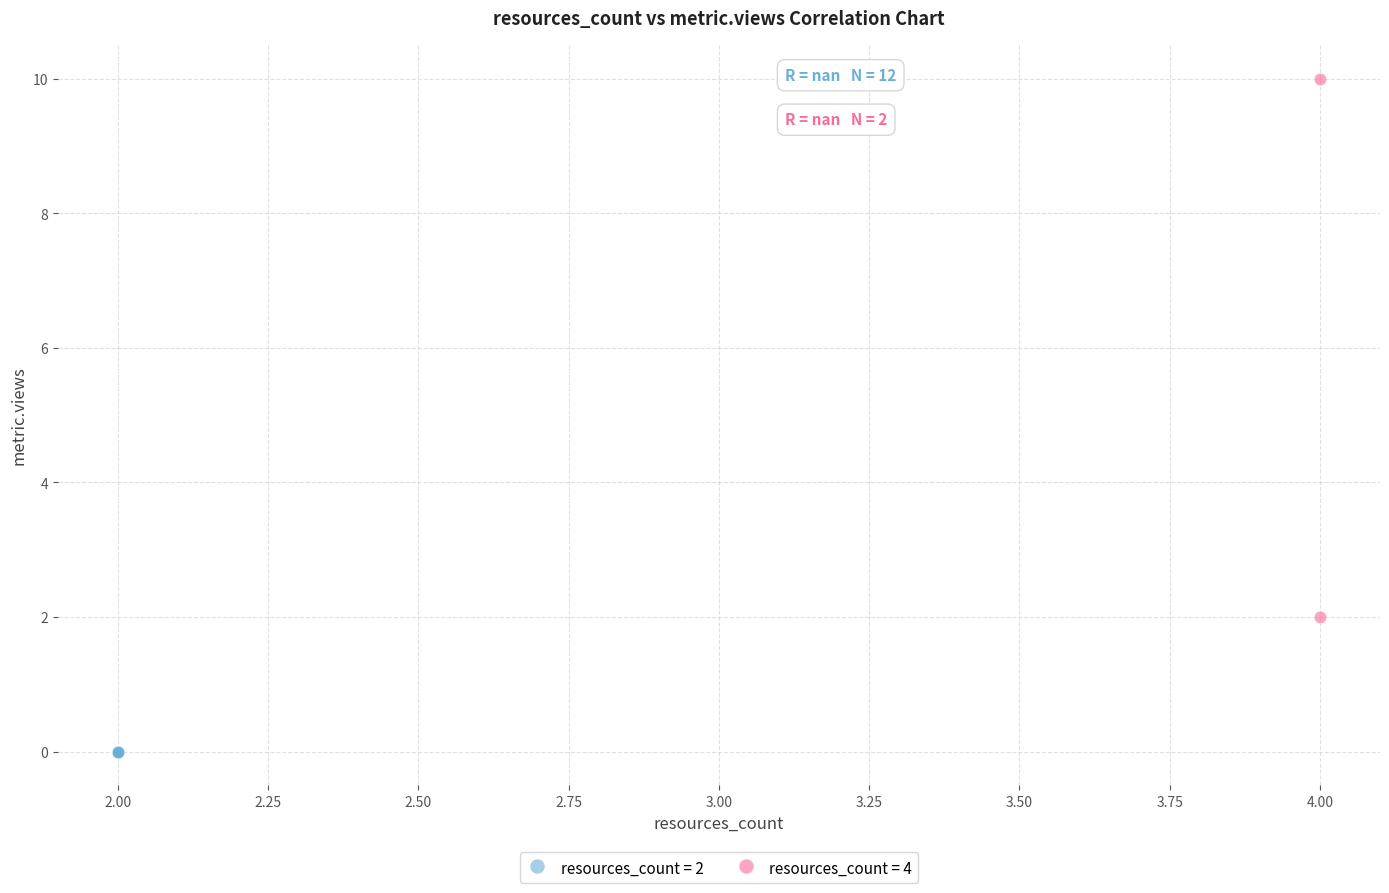

Which series contains the highest Y value?

resources_count = 4